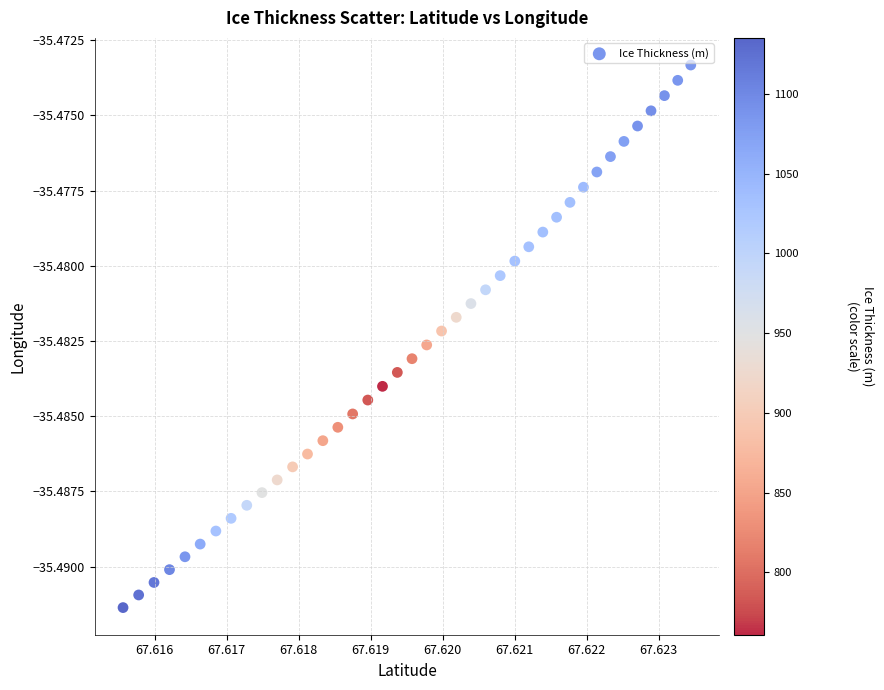

How many data points are displayed?

40